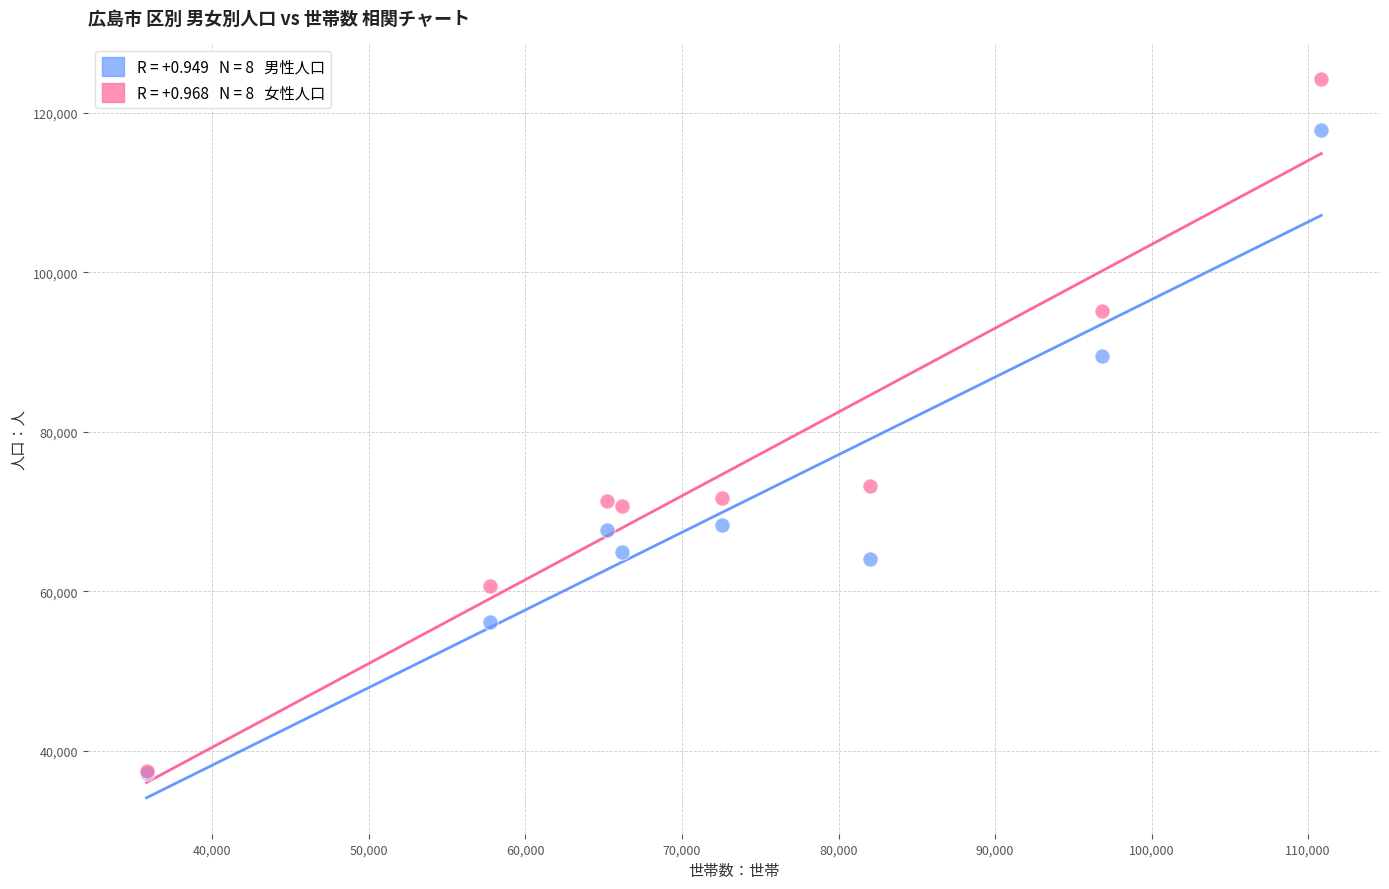

Across all series, what Y value is closest to 80686?

73162